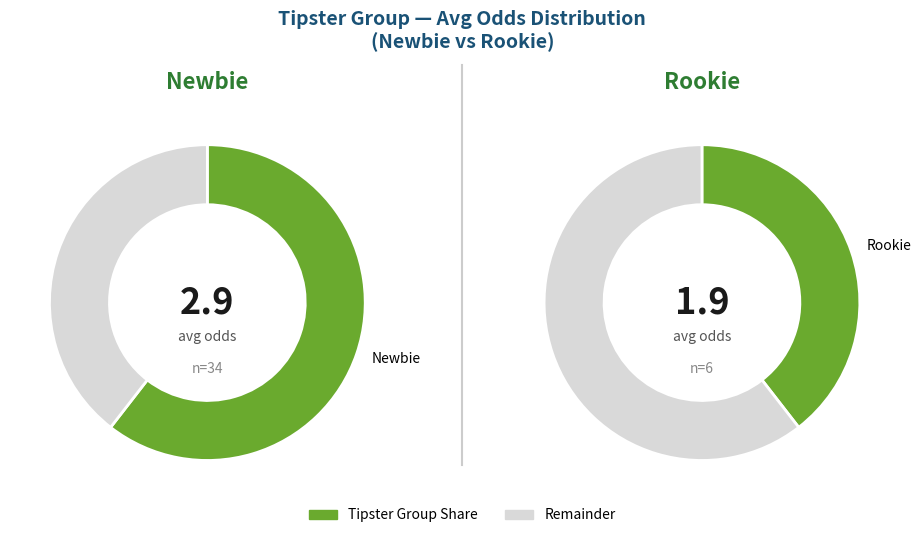

Which category has the biggest portion of the pie?

Newbie